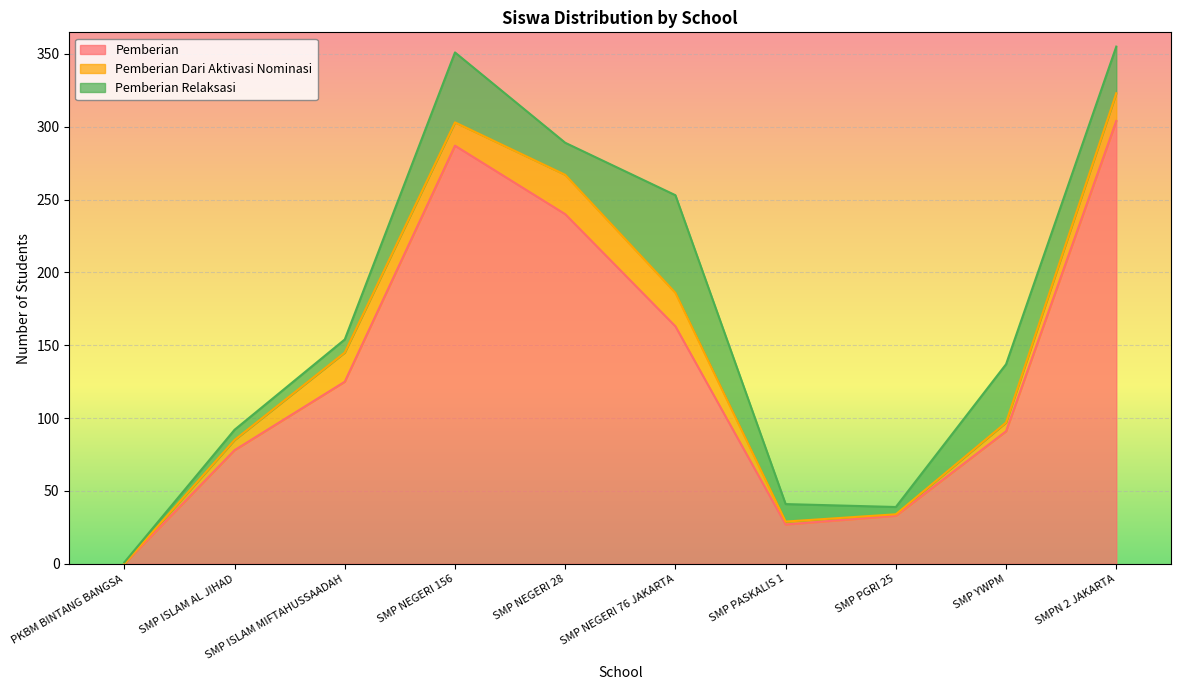

What position from the left is SMP ISLAM AL JIHAD?

2